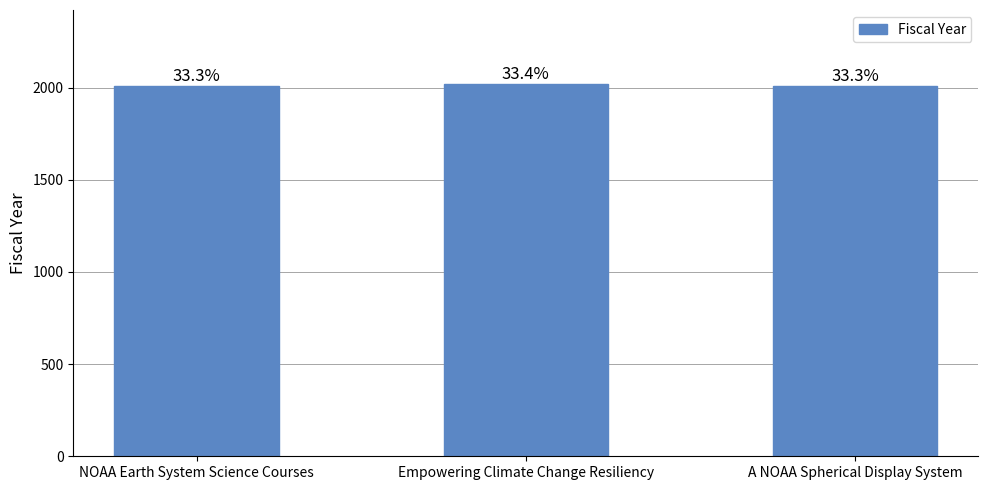

How many bars are there in total?

3